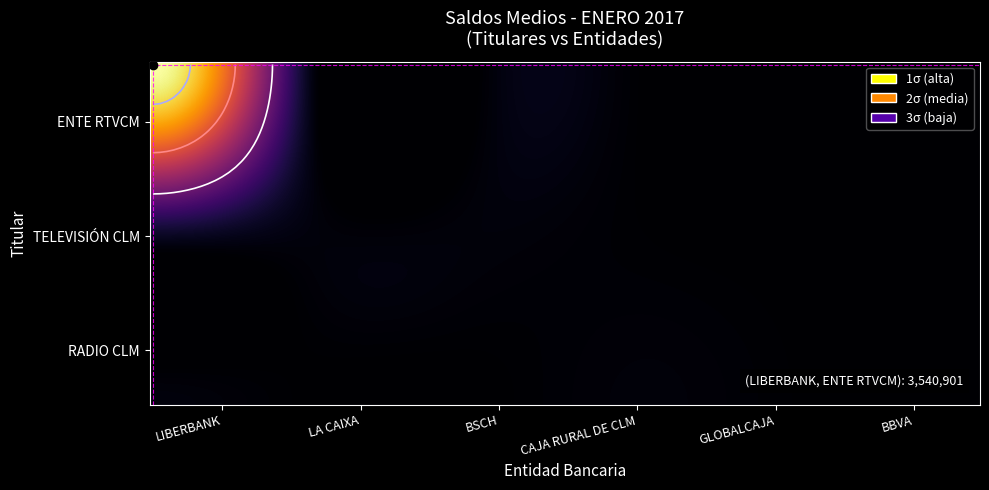

At BBVA, list the series in order from smallest to largest.

ENTE RTVCM, RADIO CLM, TELEVISIÓN CLM